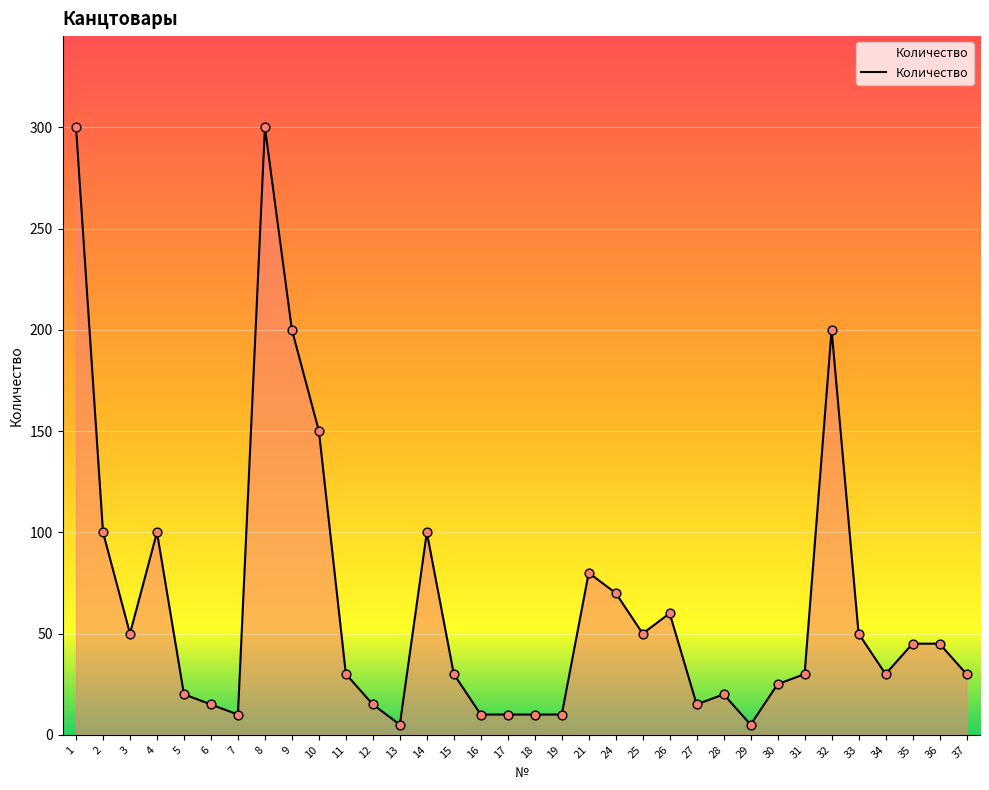

Which has a higher value, 16 or 35?

35